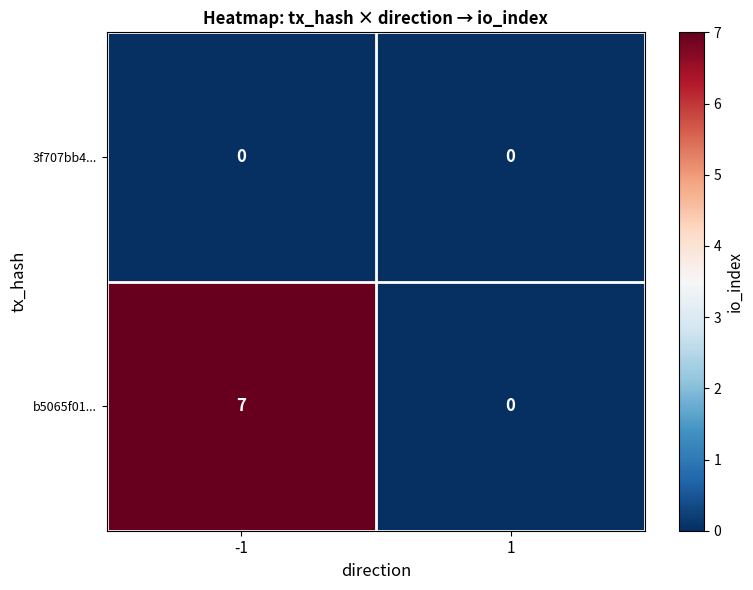

What is the greatest value displayed?

7